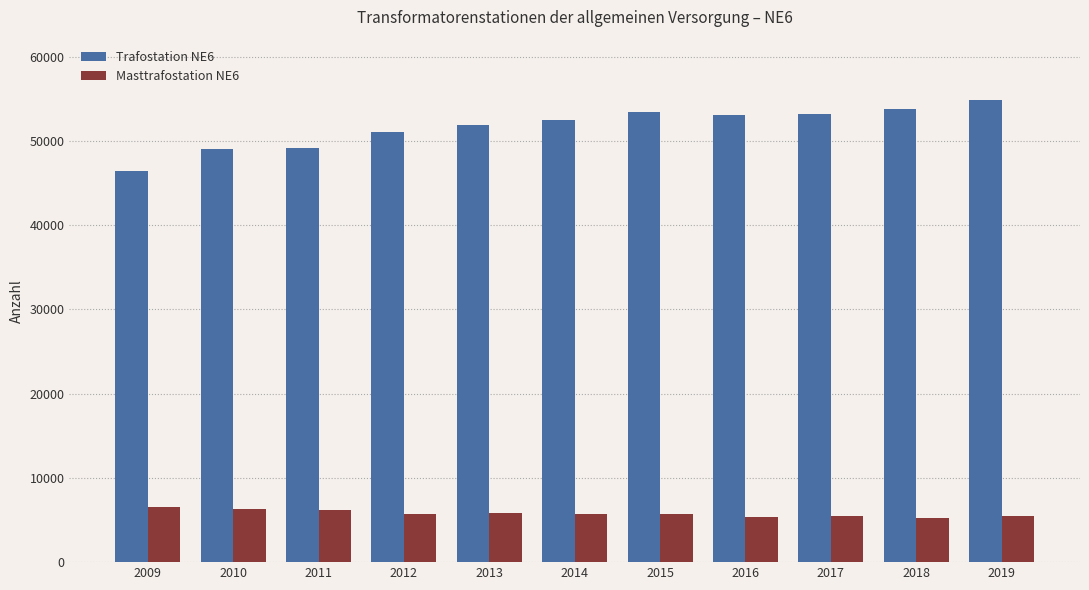

Count the number of categories in the chart.

11